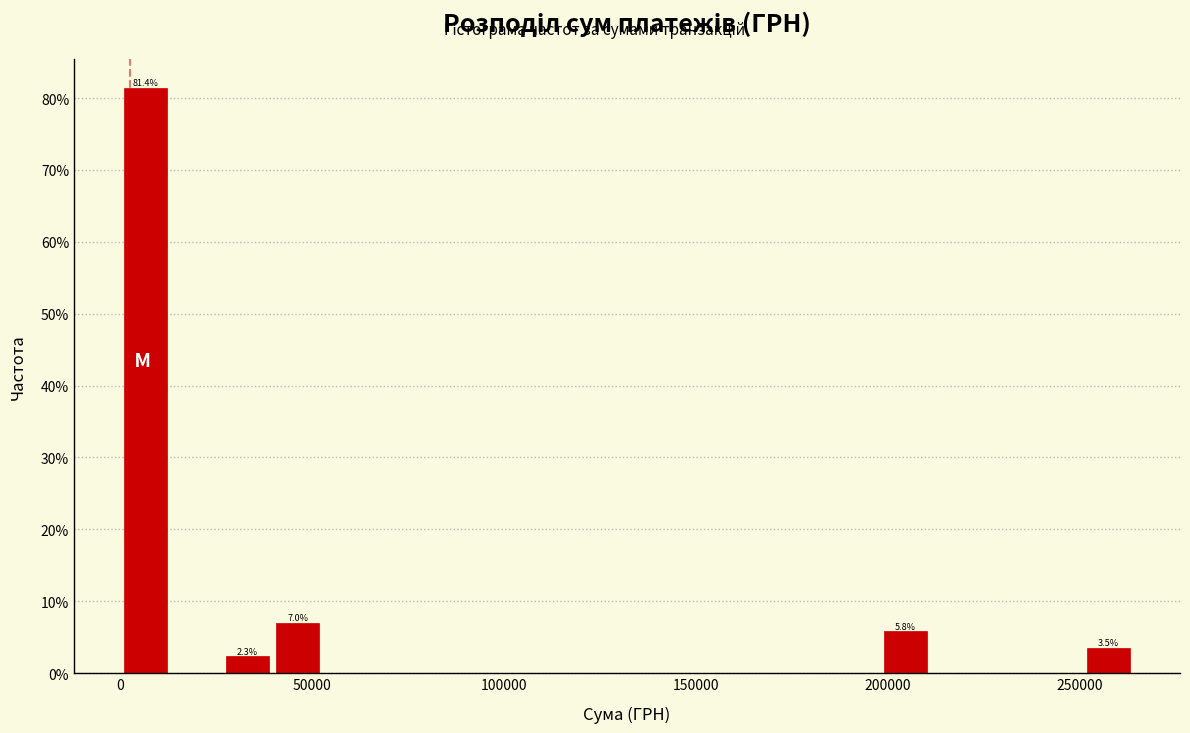

Read against the x-axis, roughly where is the centre of the tallest bar?

5000